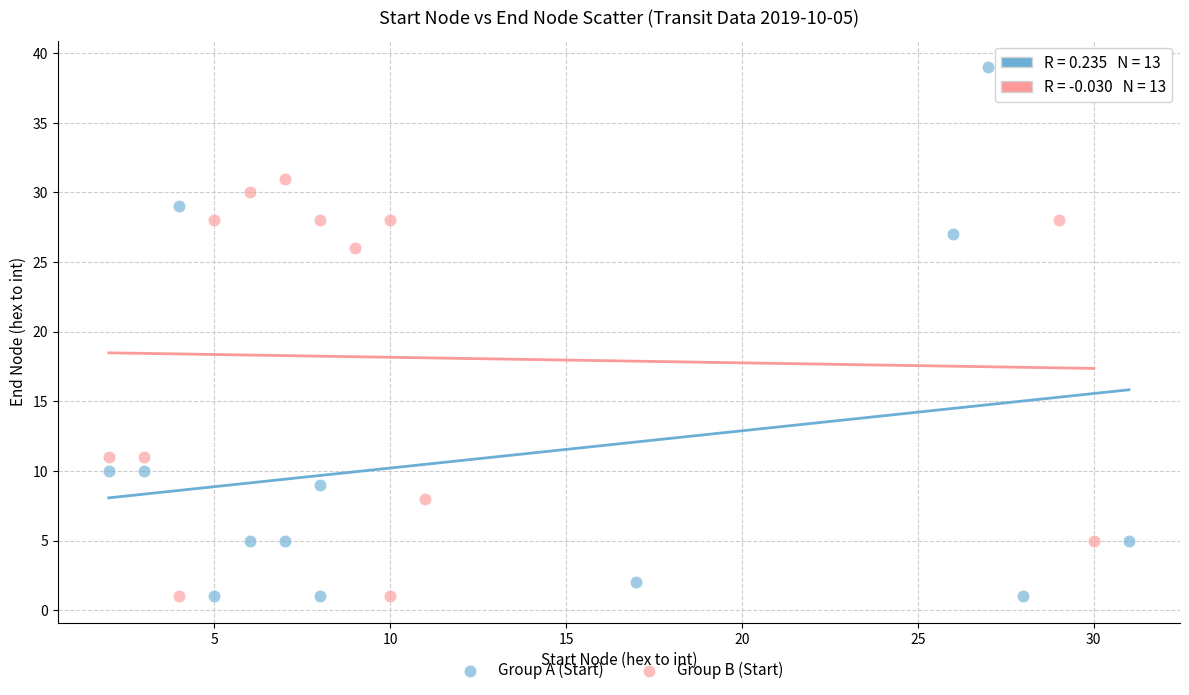

Which series has the widest spread of Y values?

Group A (Start)